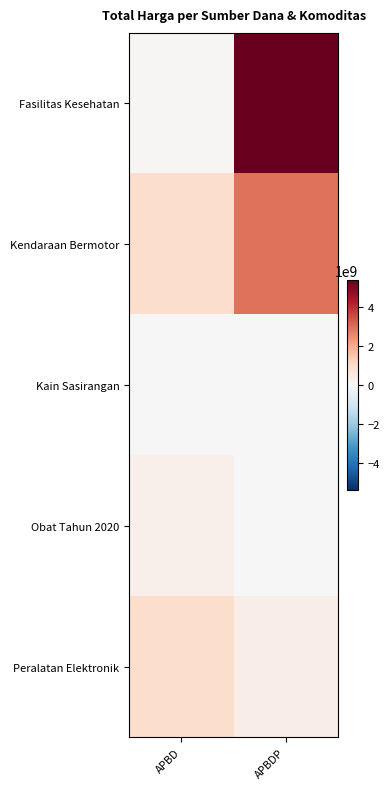

List the series in order of their peak value, highest first.

Fasilitas Kesehatan, Kendaraan Bermotor, Peralatan Elektronik, Obat Tahun 2020, Kain Sasirangan